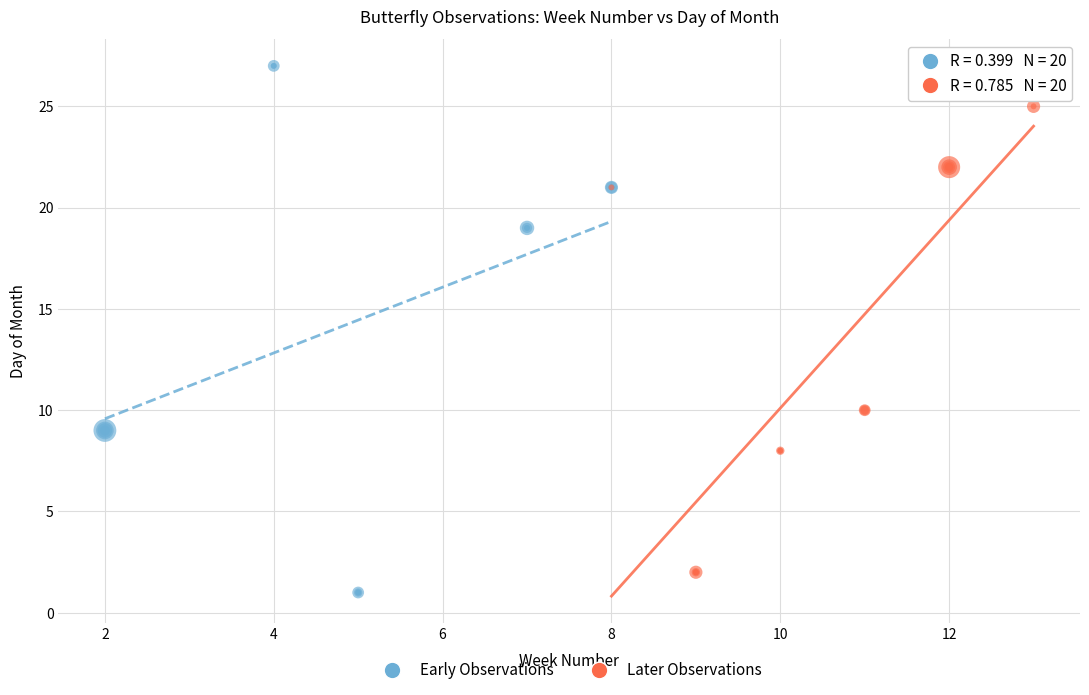

Which series has the largest Y range (max minus min)?

Early Observations